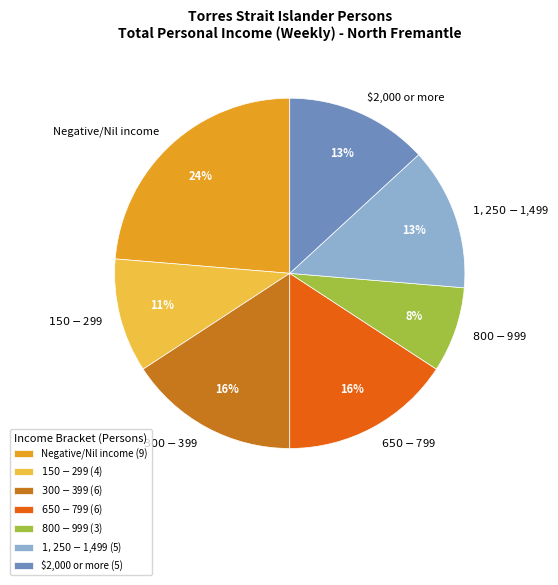

Does $1,250-$1,499 represent more than half of the total?

No